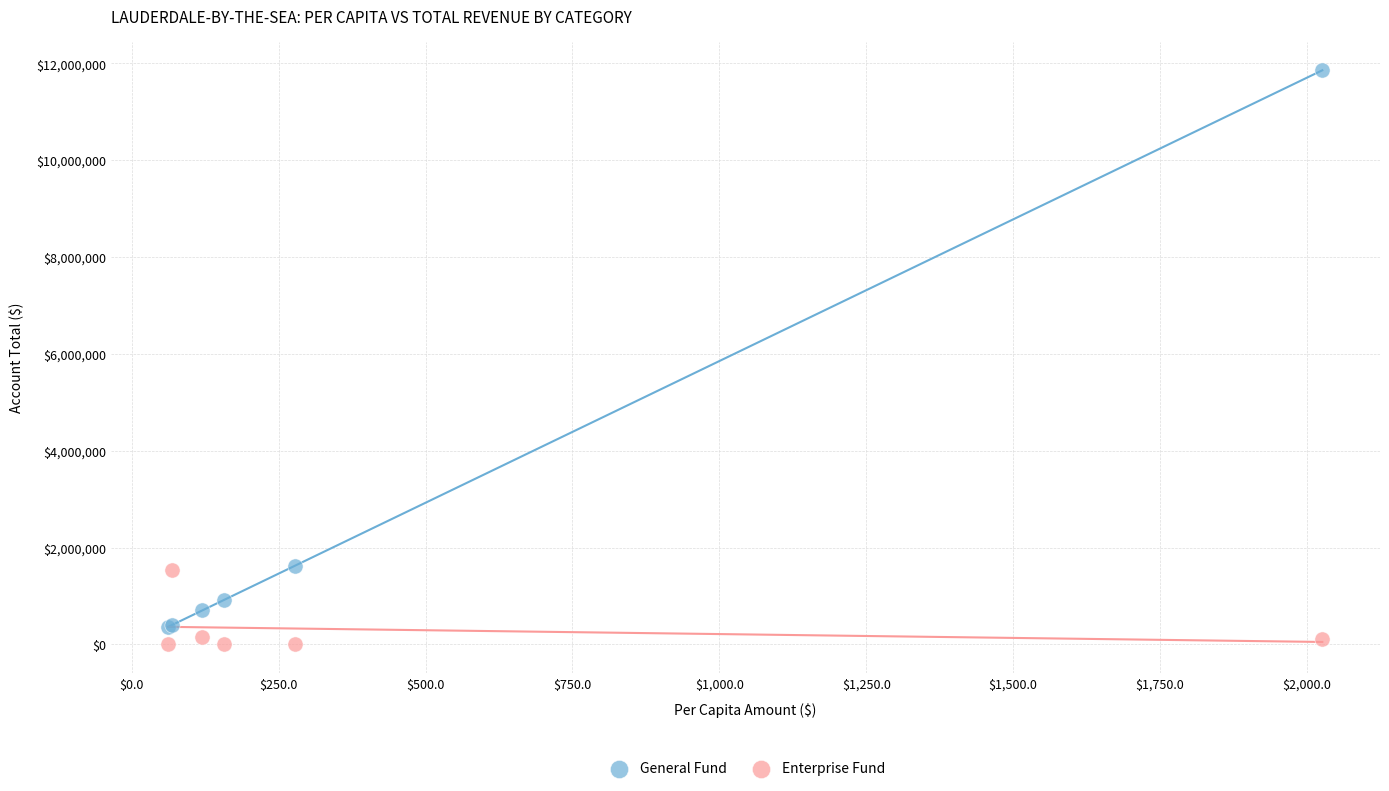

What are all the series names shown in the legend?

General Fund, Enterprise Fund